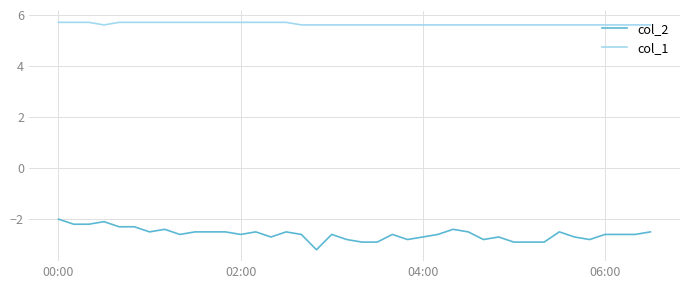

What are all the series names shown in the legend?

col_2, col_1